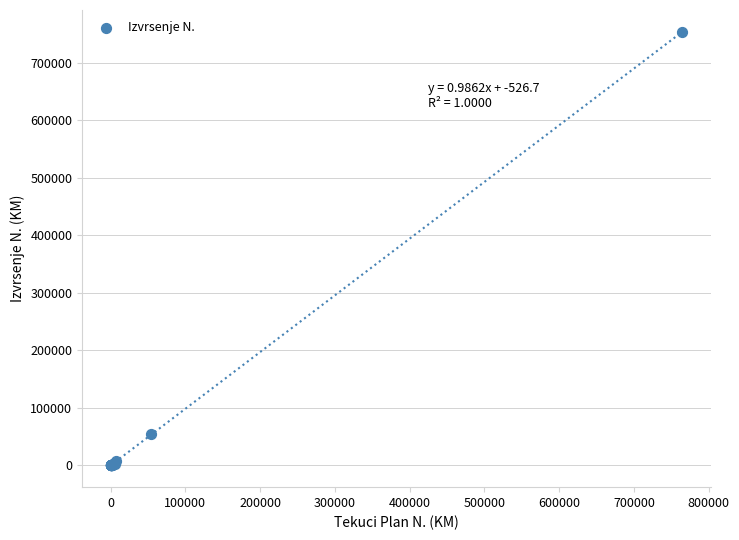

What Y value in the scatter plot is closest to 376797?

53824.2